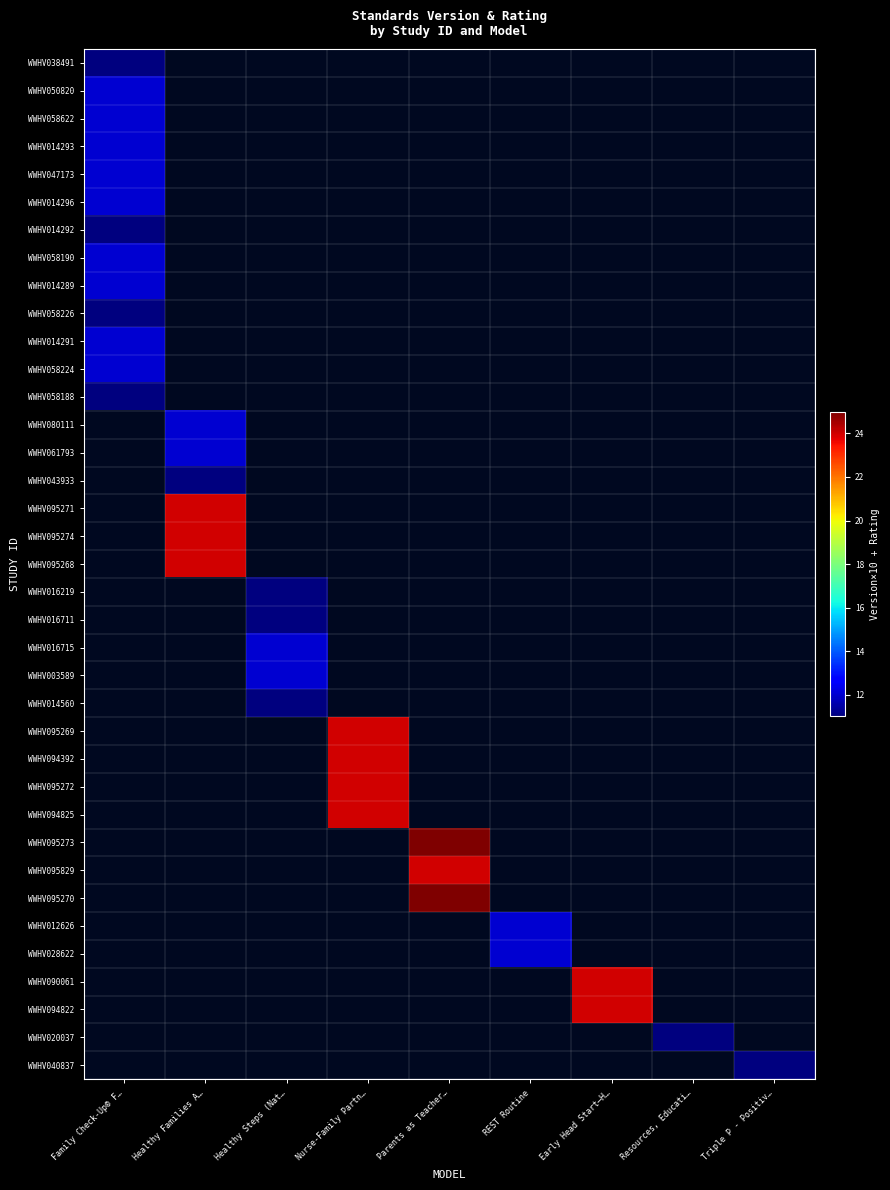

List the series in order of their peak value, lowest first.

WWHV038491, WWHV014292, WWHV058226, WWHV058188, WWHV050820, WWHV058622, WWHV014293, WWHV047173, WWHV014296, WWHV058190, WWHV014289, WWHV014291, WWHV058224, WWHV080111, WWHV061793, WWHV043933, WWHV095271, WWHV095274, WWHV095268, WWHV016219, WWHV016711, WWHV016715, WWHV003589, WWHV014560, WWHV095269, WWHV094392, WWHV095272, WWHV094825, WWHV095273, WWHV095829, WWHV095270, WWHV012626, WWHV028622, WWHV090061, WWHV094822, WWHV020037, WWHV040837